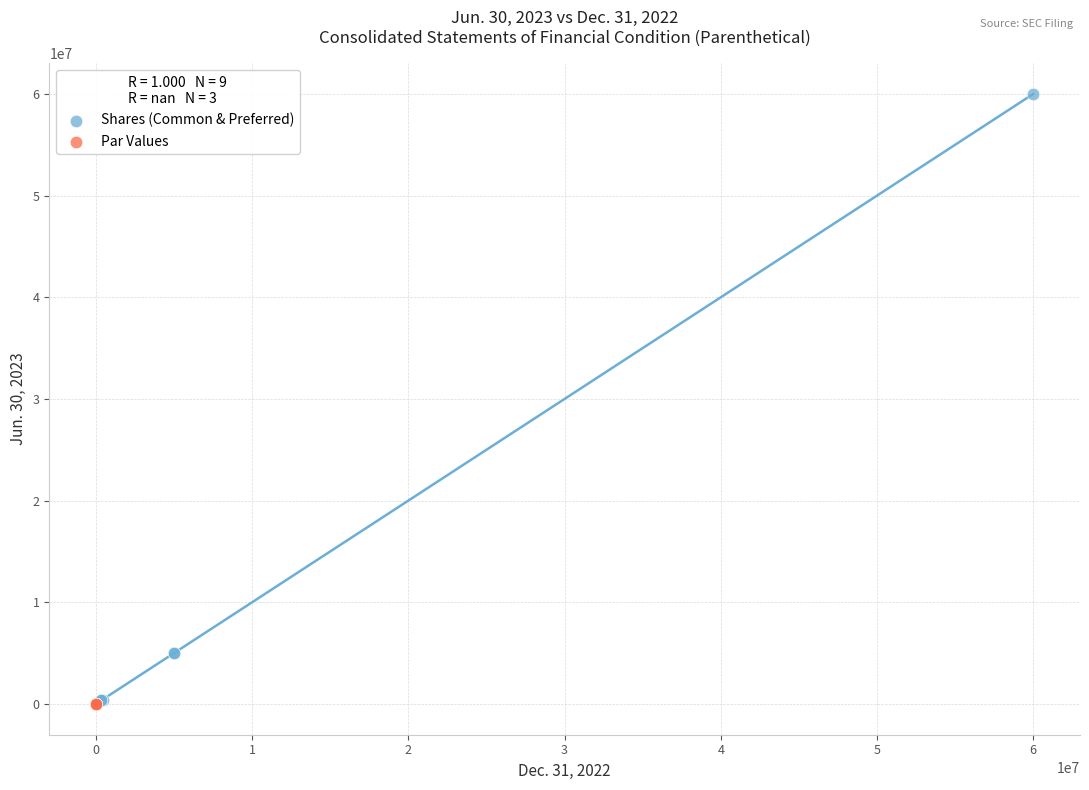

Which series contains the highest Y value?

Shares (Common & Preferred)